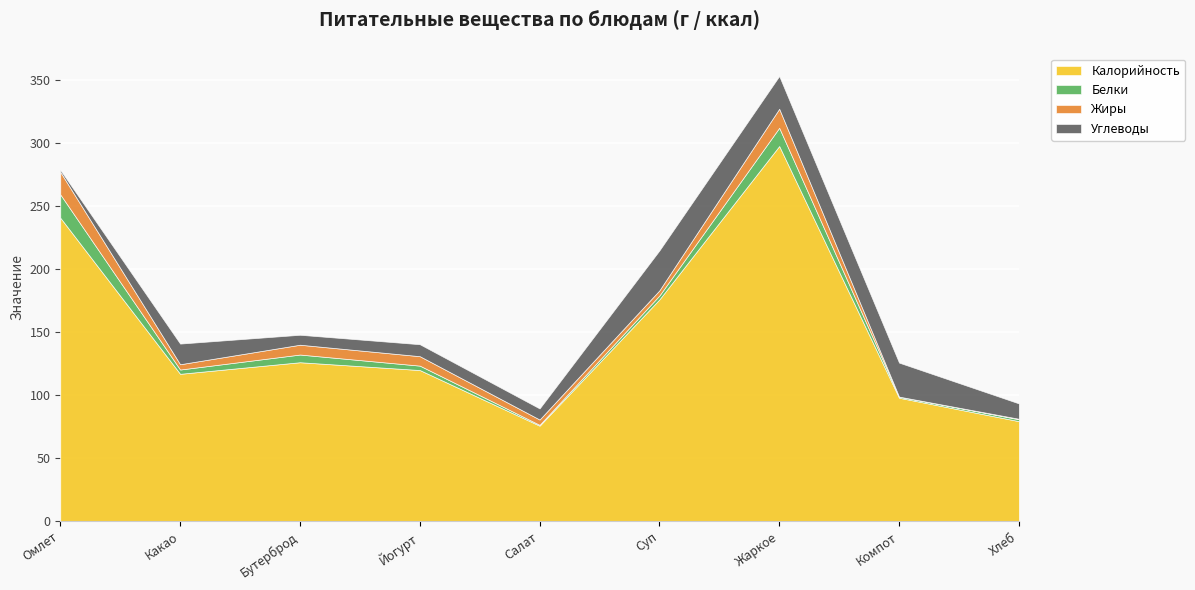

Reading left to right, extract all data points from this chart.

Калорийность: 241.0	117.0	126.2	120.0	75.8	176.1	297.9	98.0	79.4
Белки: 18.5	3.4	6.1	3.5	0.7	3.1	14.5	0.9	1.5
Жиры: 17.9	4.2	7.8	7.5	4.2	4.1	15.1	0.0	0.4
Углеводы: 1.5	16.4	7.9	9.5	8.8	31.7	26.0	27.0	12.2